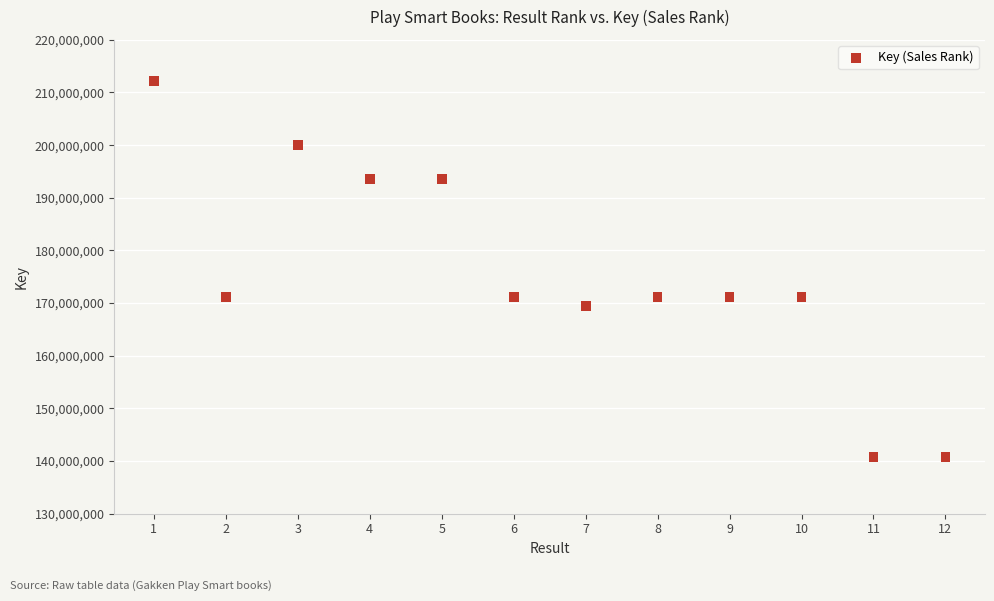

What is the range of X values (max minus min)?

11